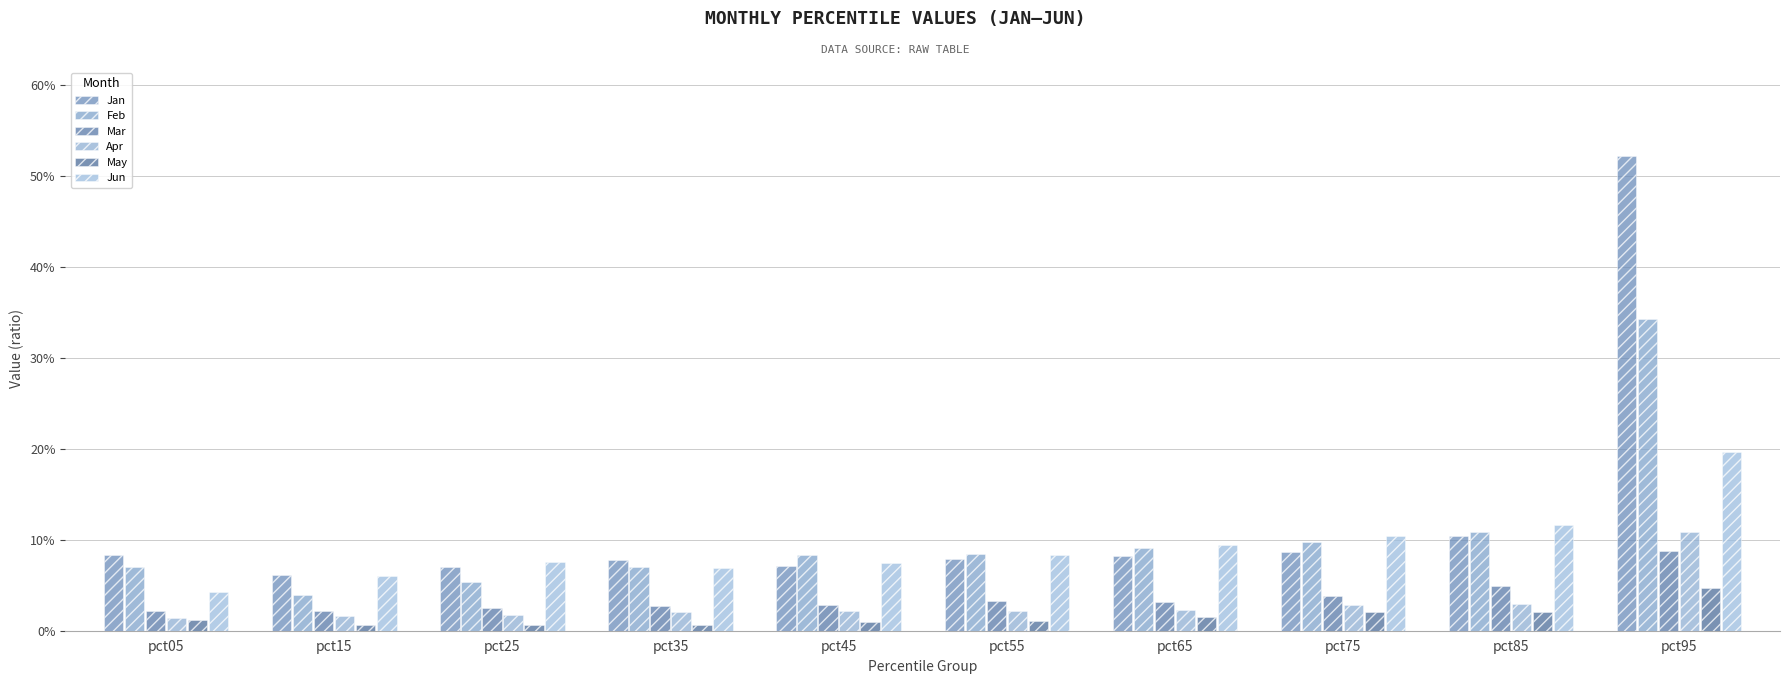

What is the value of the Jun bar at the 7th from the left?

0.1